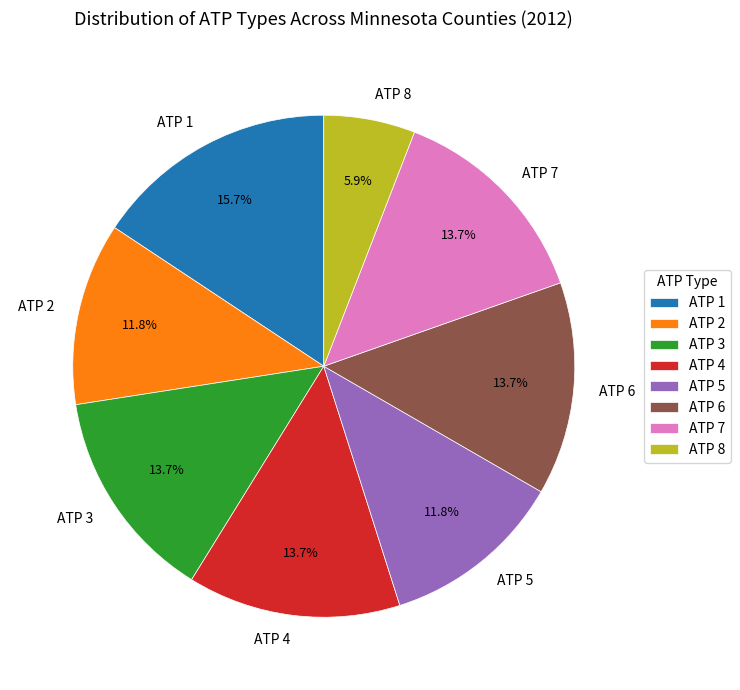

Does ATP 3 represent more than half of the total?

No